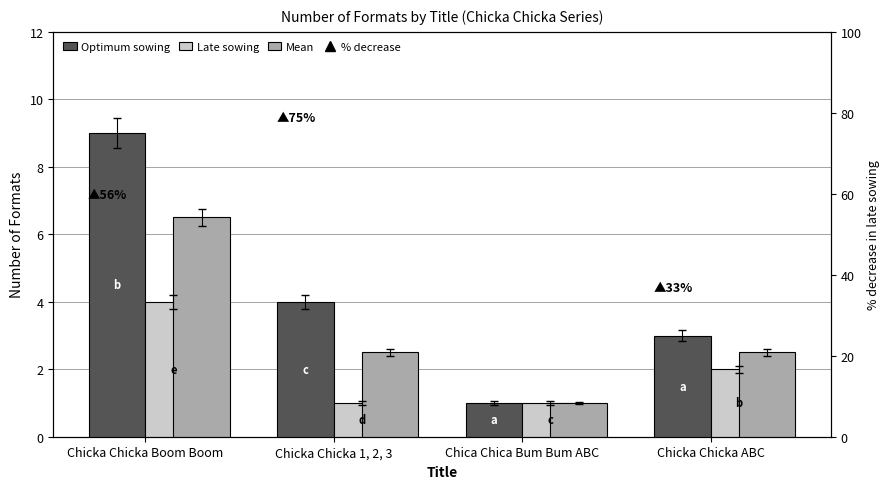

Which label corresponds to the largest value in the chart?

Chicka Chicka Boom Boom